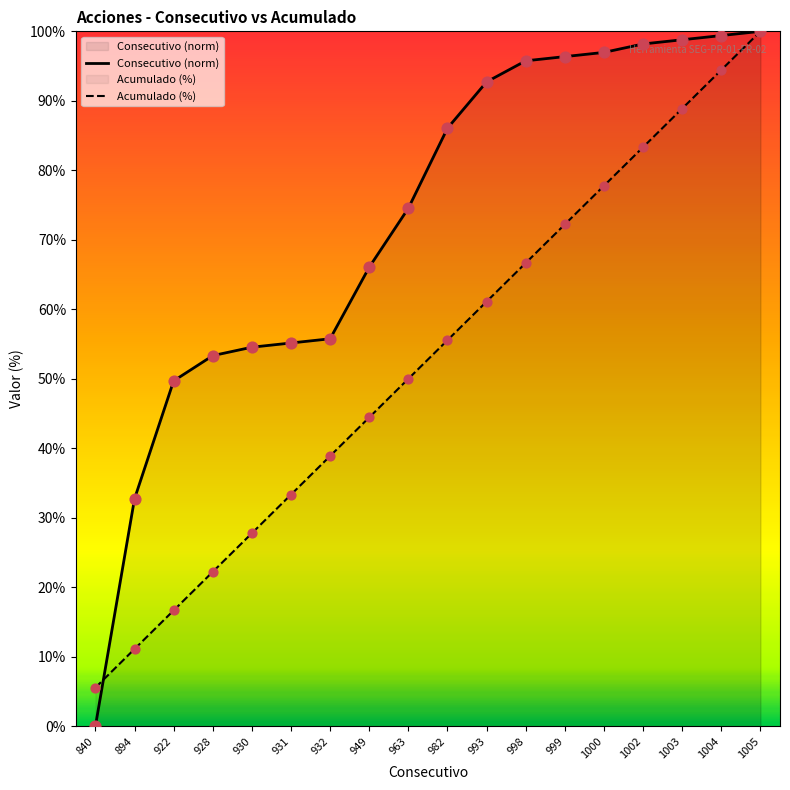

What is the change in value from 922 to 931?

+5.5